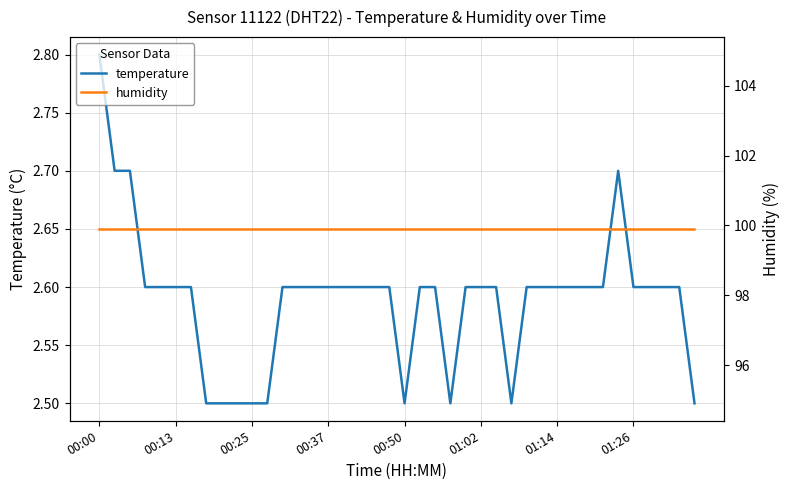

True or false: temperature and humidity cross at least once.

False